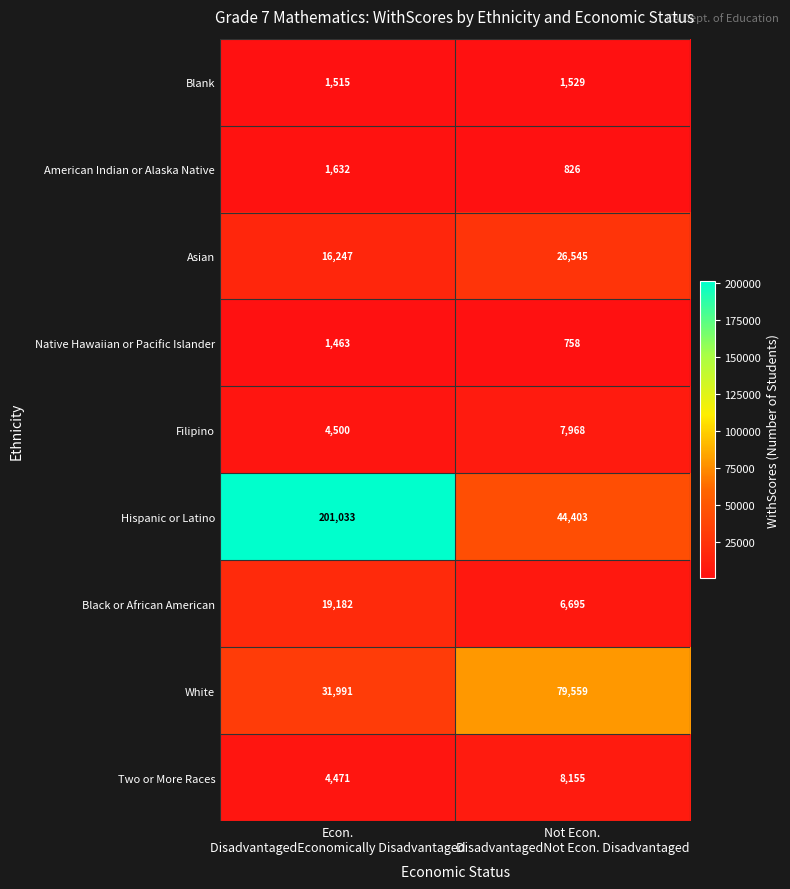

What is the greatest value displayed?

201033